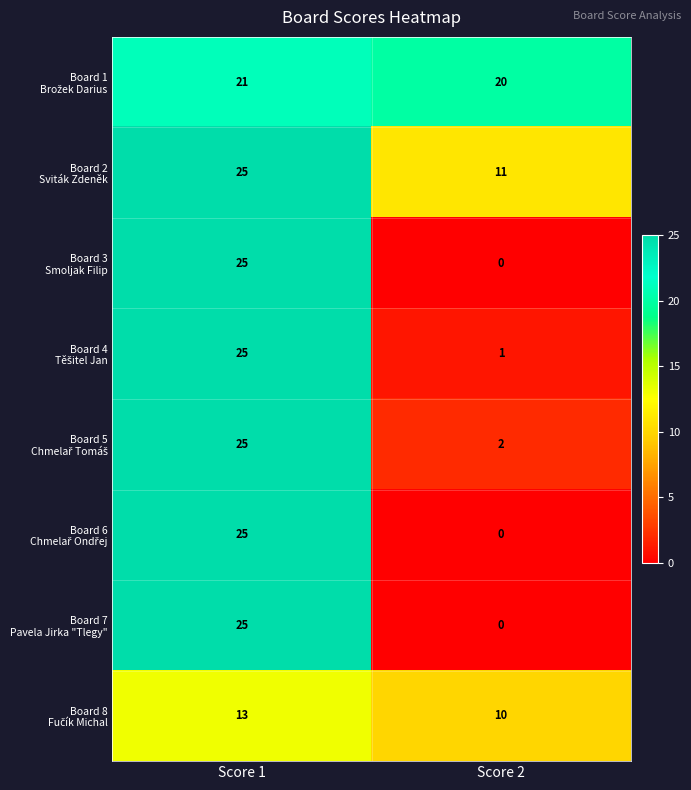

What is the spread (max minus min) of values at Score 2?

20